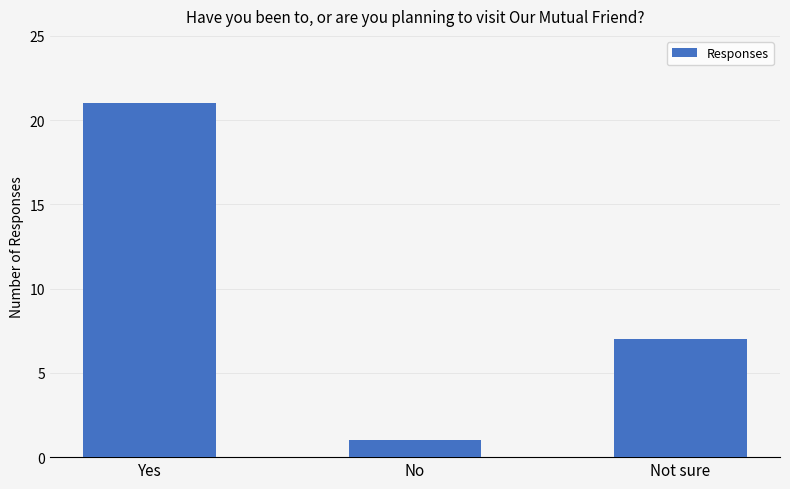

How many bars are there in total?

3